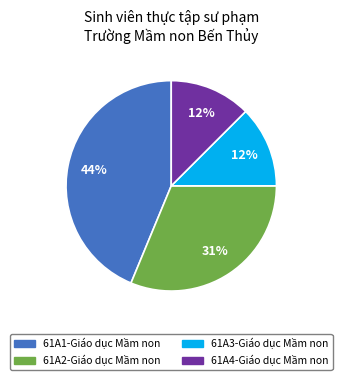

To the nearest percent, what is the average slice percentage?

25%